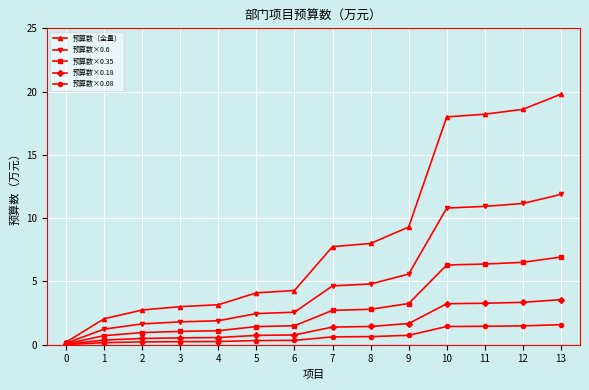

How many lines are shown in the chart?

5